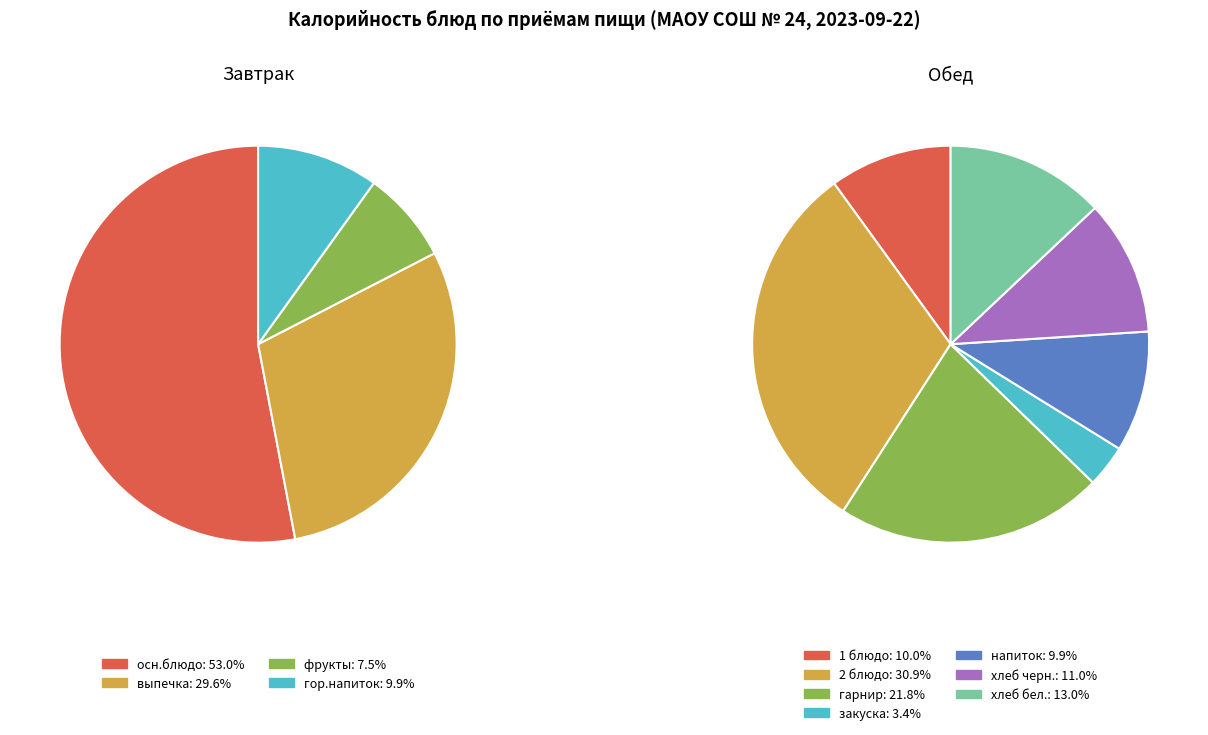

Which series changed the most between осн.блюдо and гор.напиток?

Завтрак